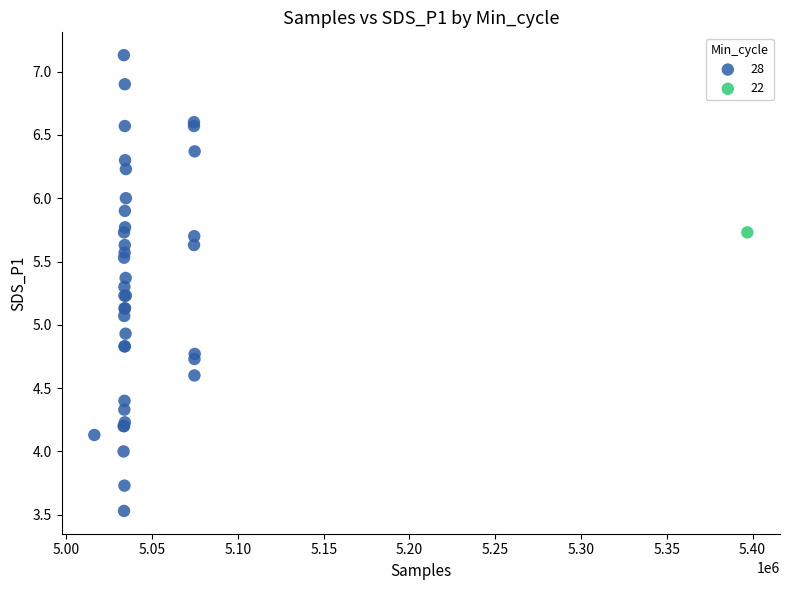

What are all the series names shown in the legend?

28, 22